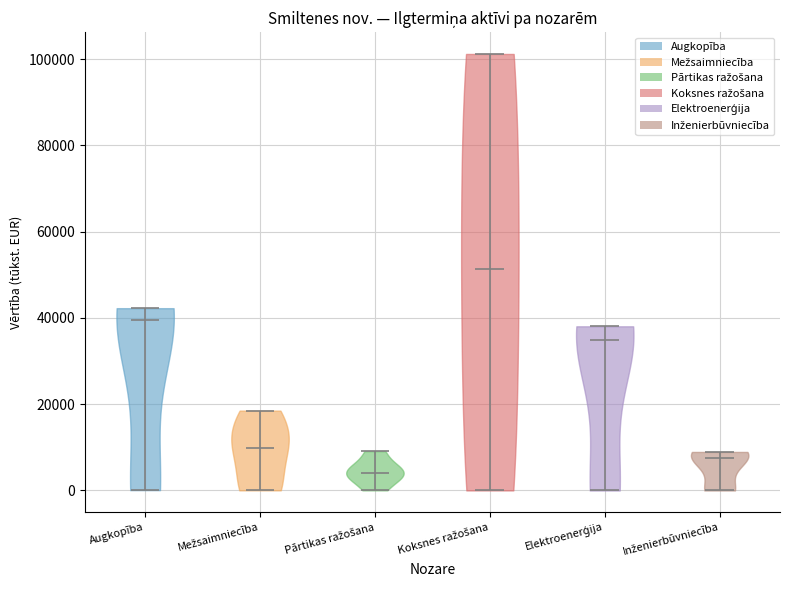

Reading left to right, read every violin against the y-axis: where its median line is, and the lowest and highest points it reaches. The values are not printed on the chart, so give them approximately, as read against the axis.

Augkopība: median line 40000, lowest point 0, highest point 42000
Mežsaimniecība: median line 10000, lowest point 0, highest point 18000
Pārtikas ražošana: median line 4000, lowest point 0, highest point 10000
Koksnes ražošana: median line 52000, lowest point 0, highest point 102000
Elektroenerģija: median line 34000, lowest point 0, highest point 38000
Inženierbūvniecība: median line 8000, lowest point 0, highest point 8000